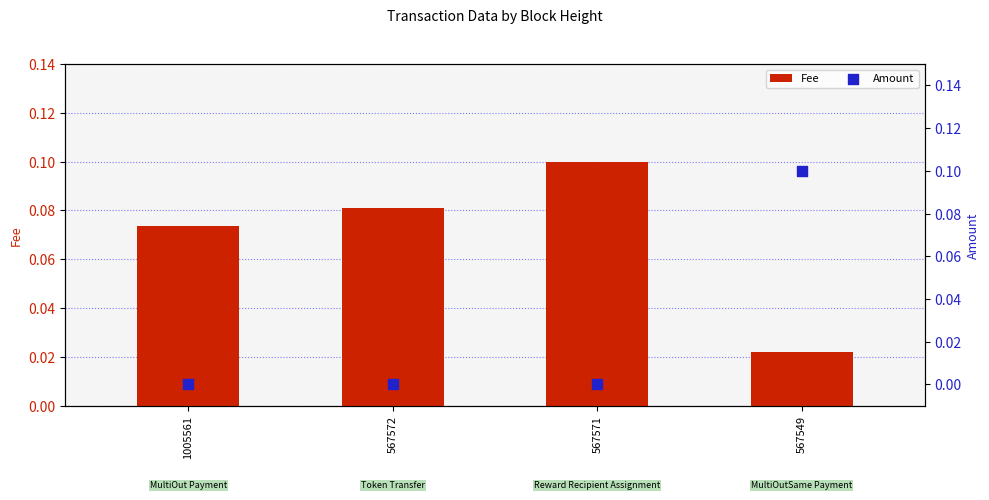

Which series has the largest total across all categories?

Fee